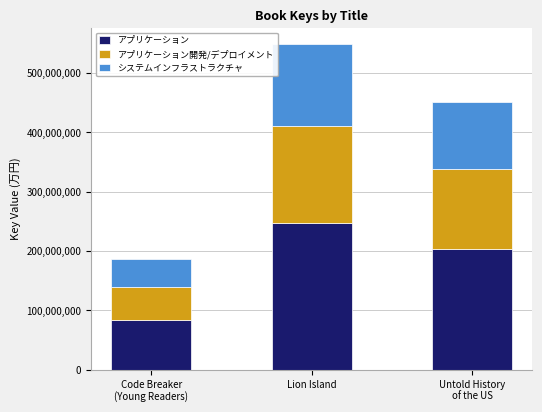

What is the difference between the maximum and second lowest values in the アプリケーション series?

44024868.0